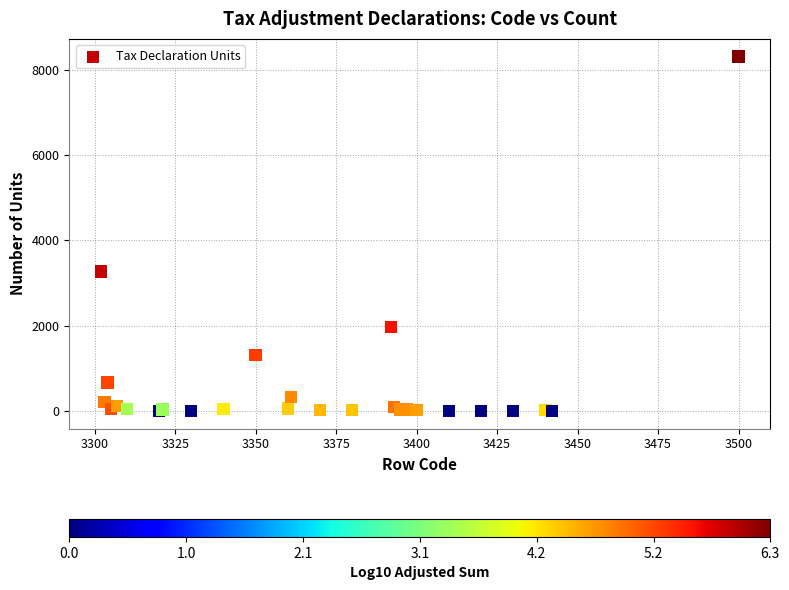

What Y value in the scatter plot is closest to 4157?

3269